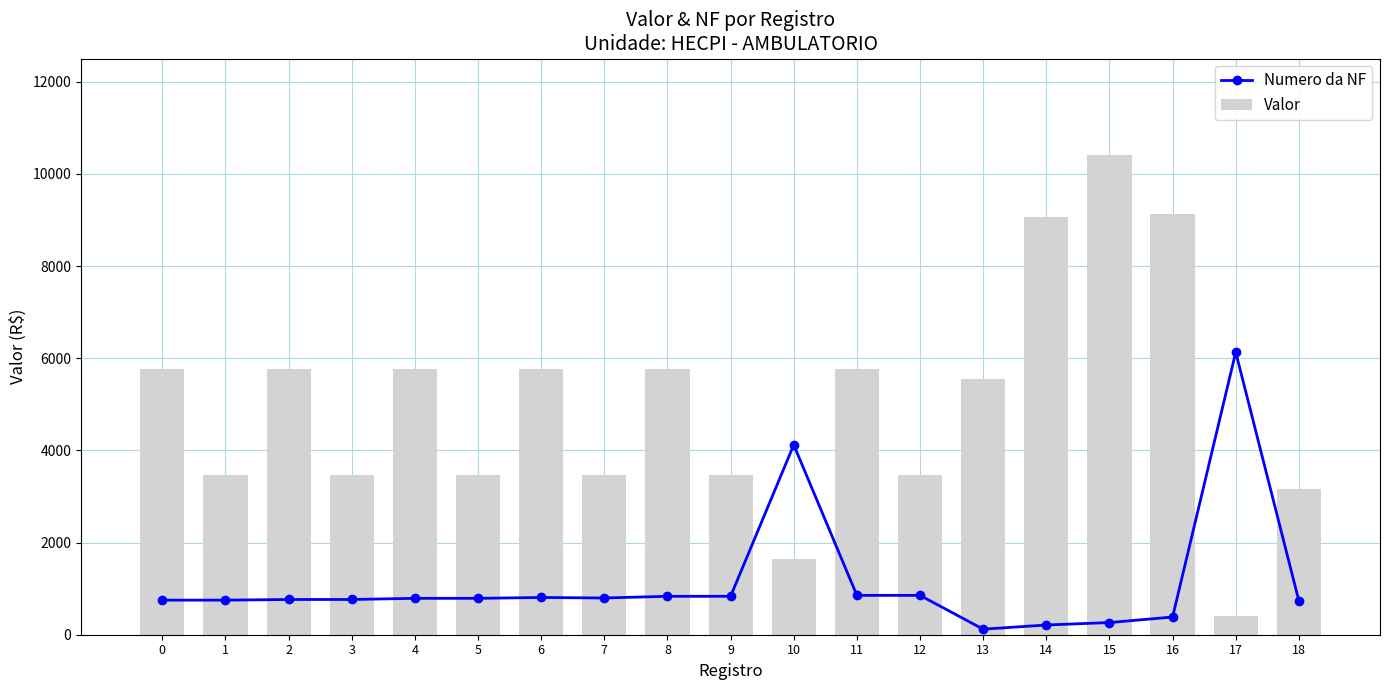

What is the minimum value shown in the chart?

120.0